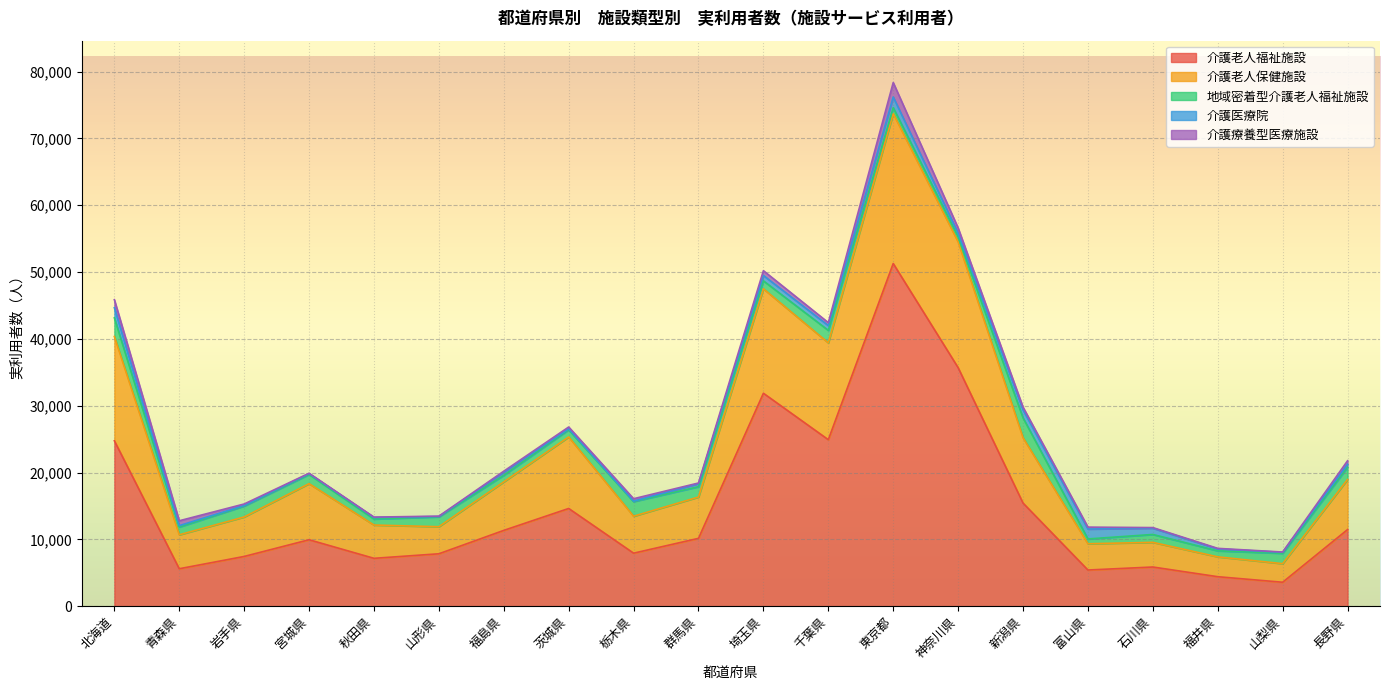

What is the minimum value for 介護老人保健施設?

2780